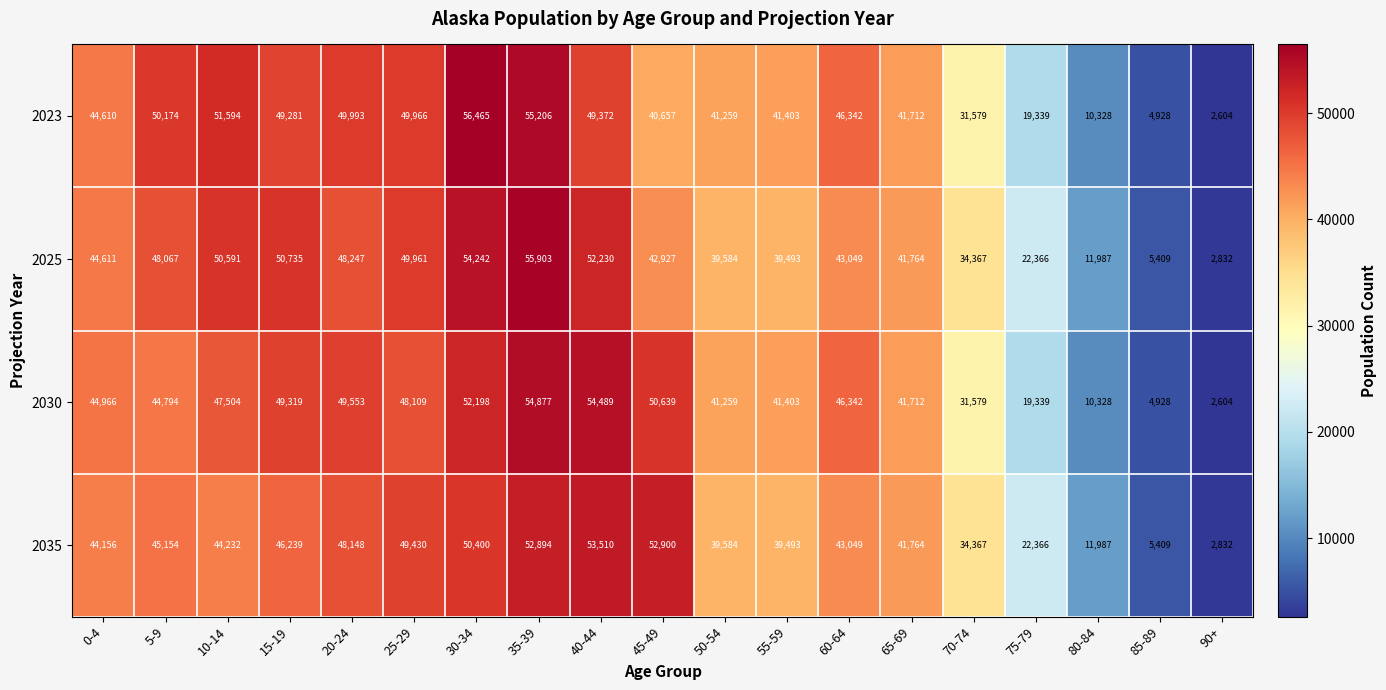

What is the sum of the 2023 values at 65-69 and 20-24?

91705